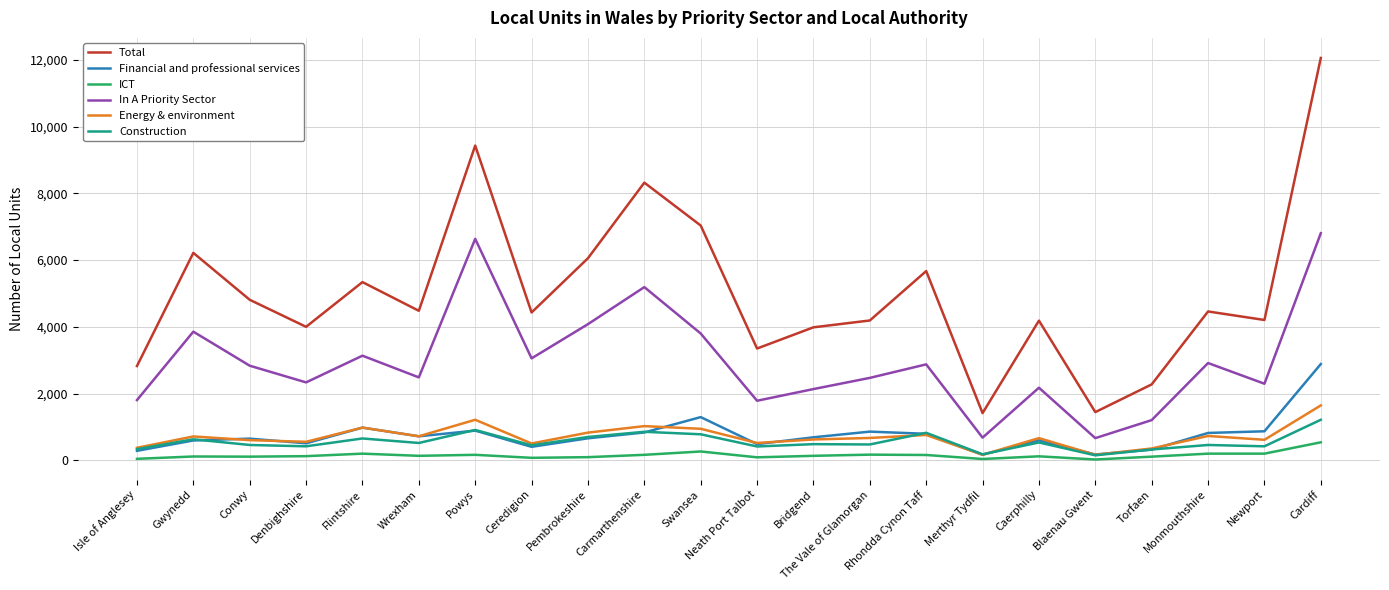

True or false: Total has more than 1 points higher than both neighbors.

True